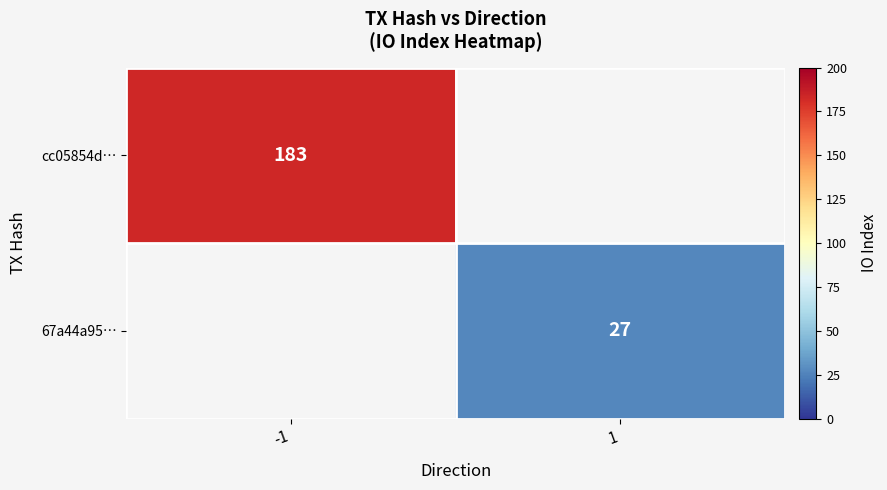

The value of cc05854d… at -1 is 183. True or false?

True